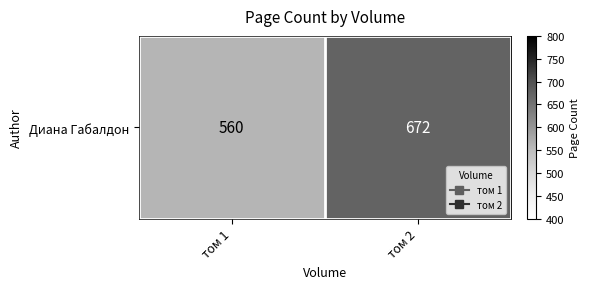

The value at том 2 is 672. True or false?

True